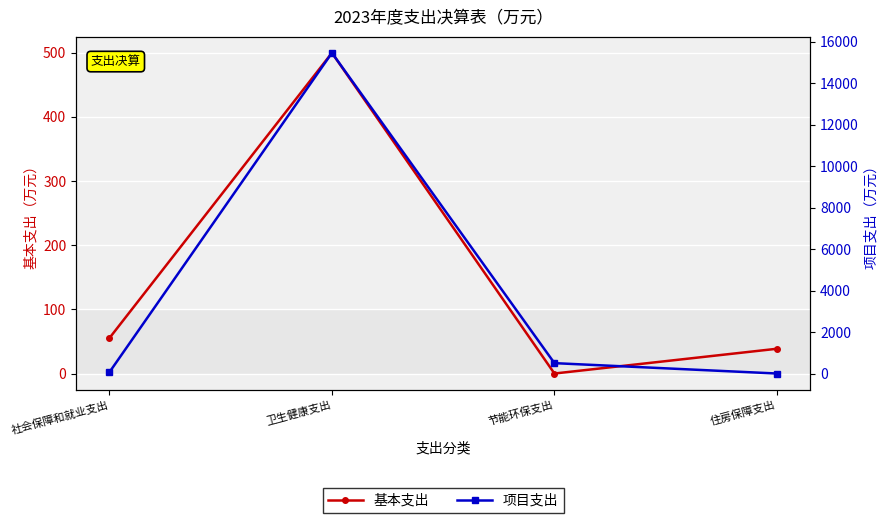

What is the difference between the second highest and second lowest values in the 基本支出 series?

16.7